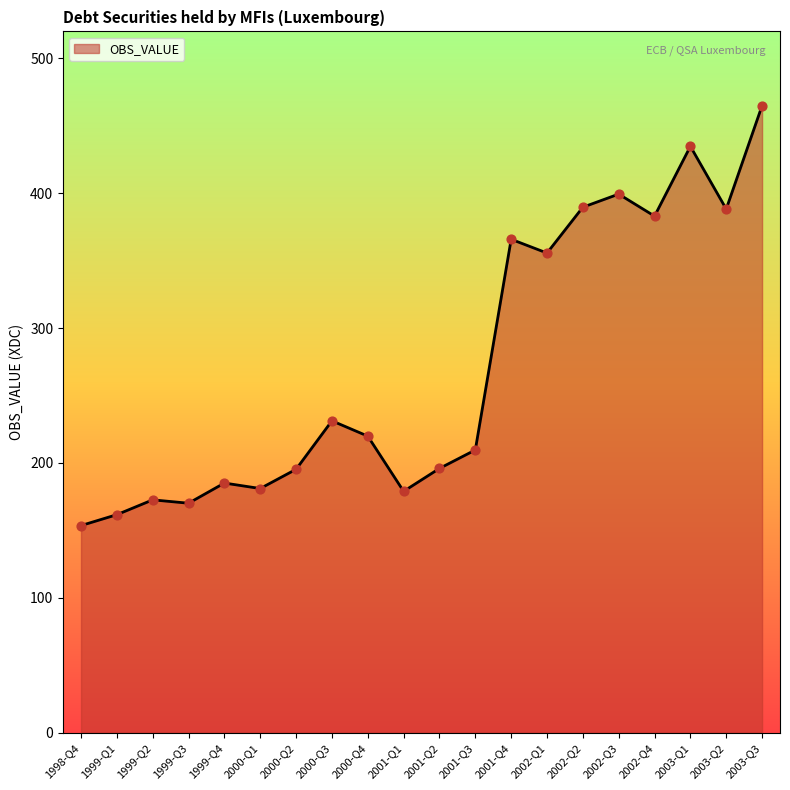

Approximately how many times larger is the value at 2000-Q2 compared to 2000-Q1?

1.1